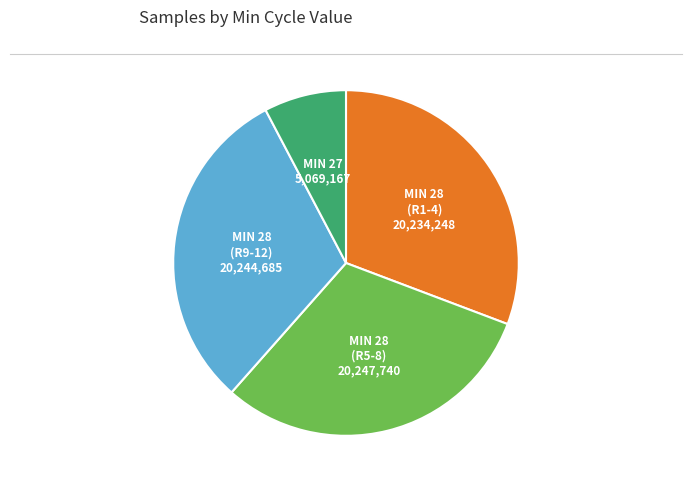

Is there a majority slice in this chart?

No